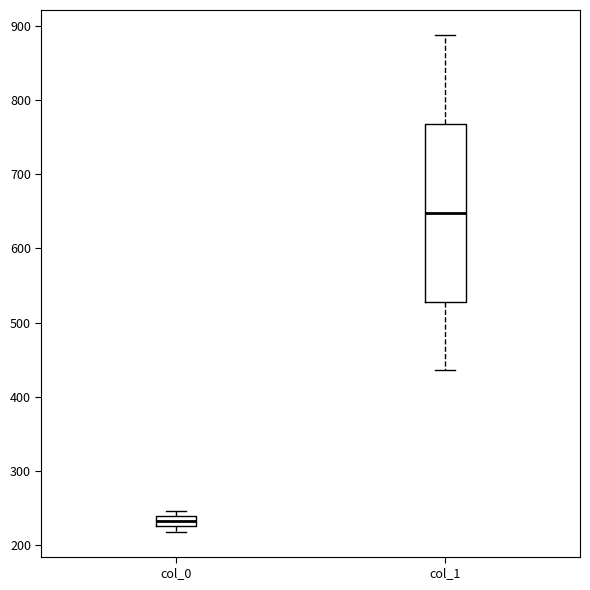

Which box's median line is the lowest?

col_0